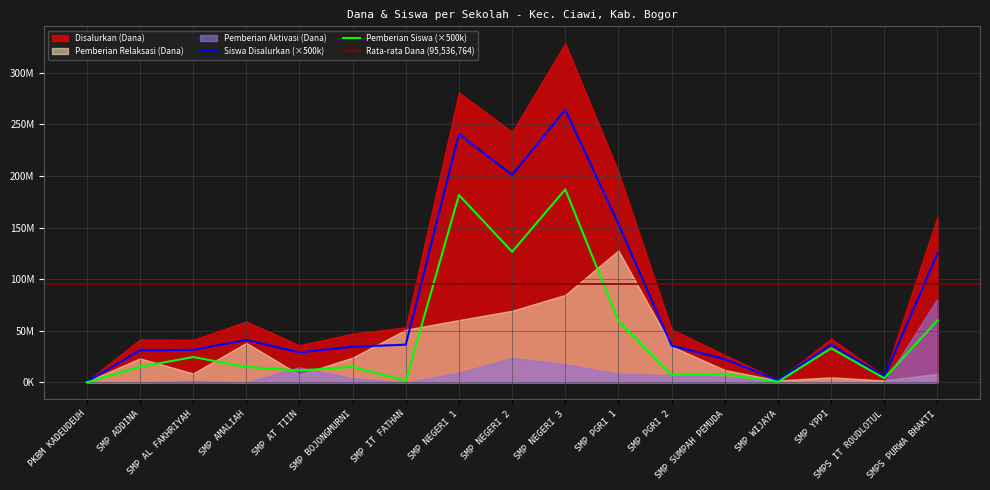

Count the number of data series in this chart.

5